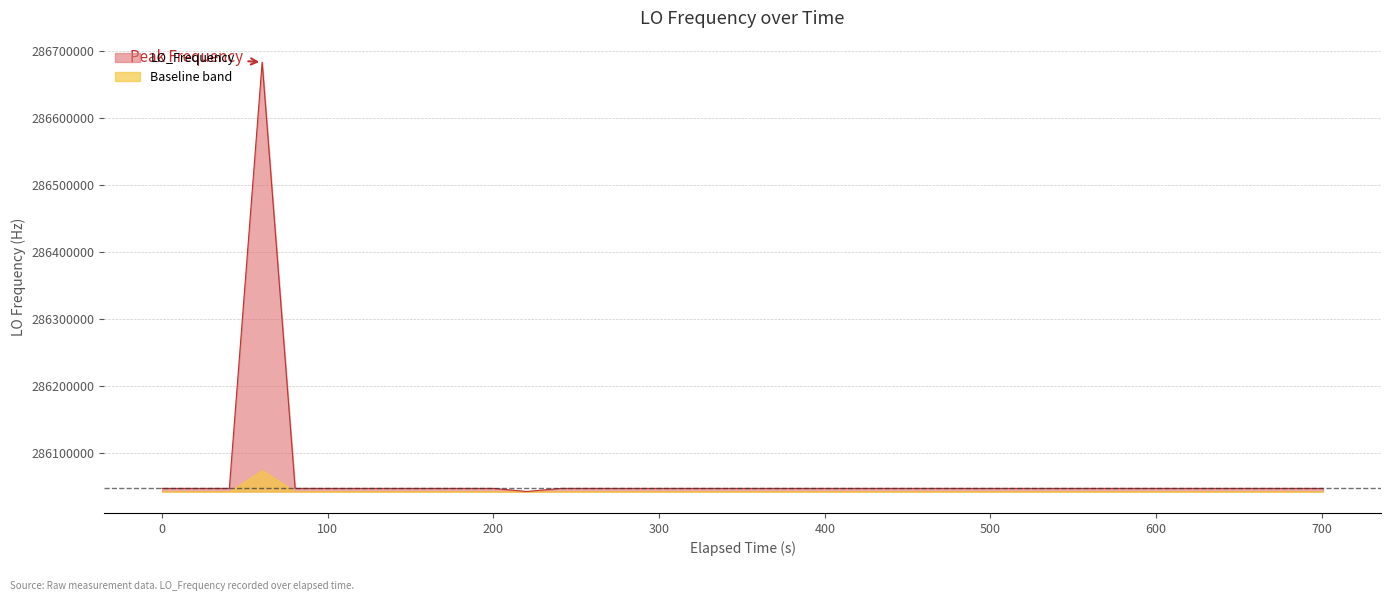

What is the smallest value displayed?

286042365.4